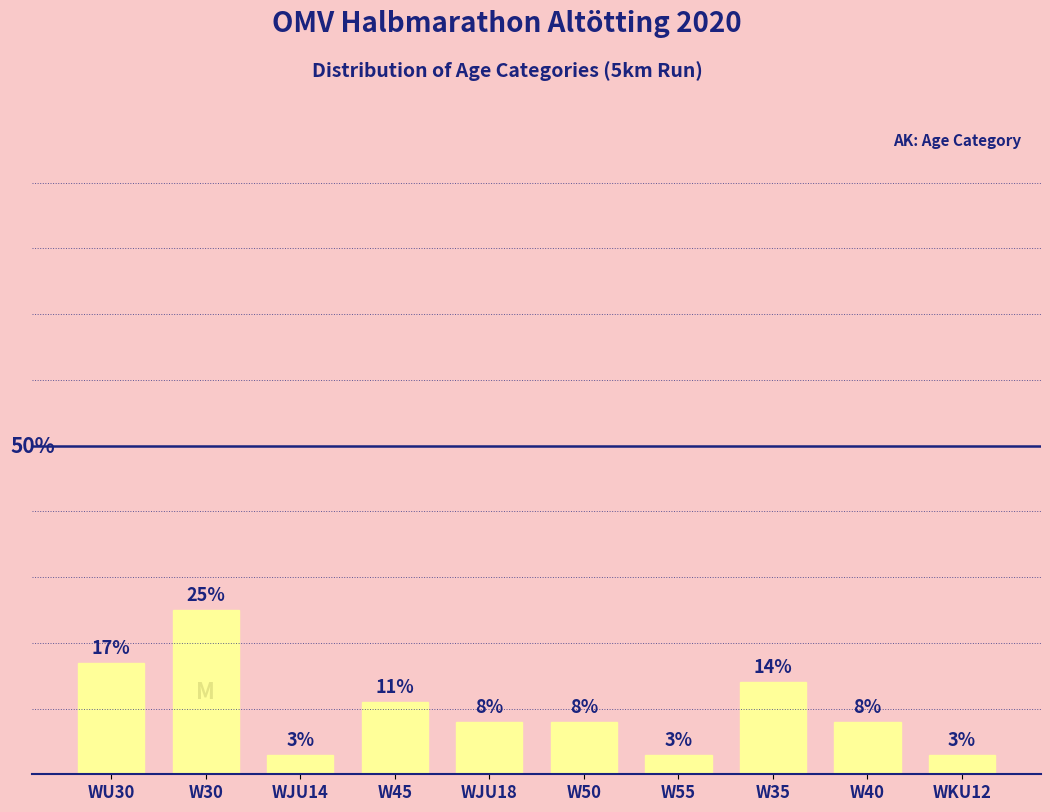

What is the label of the 2nd bar from the left?

W30